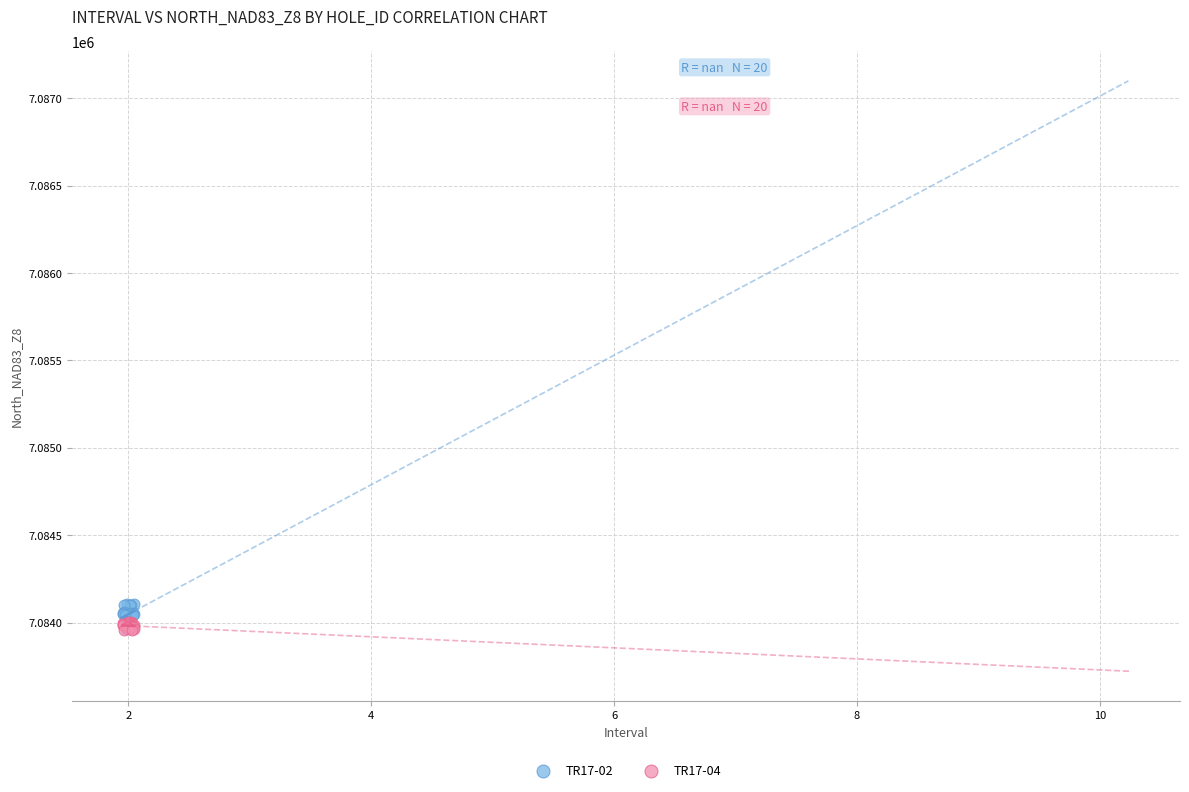

Which series has the largest Y range (max minus min)?

TR17-02